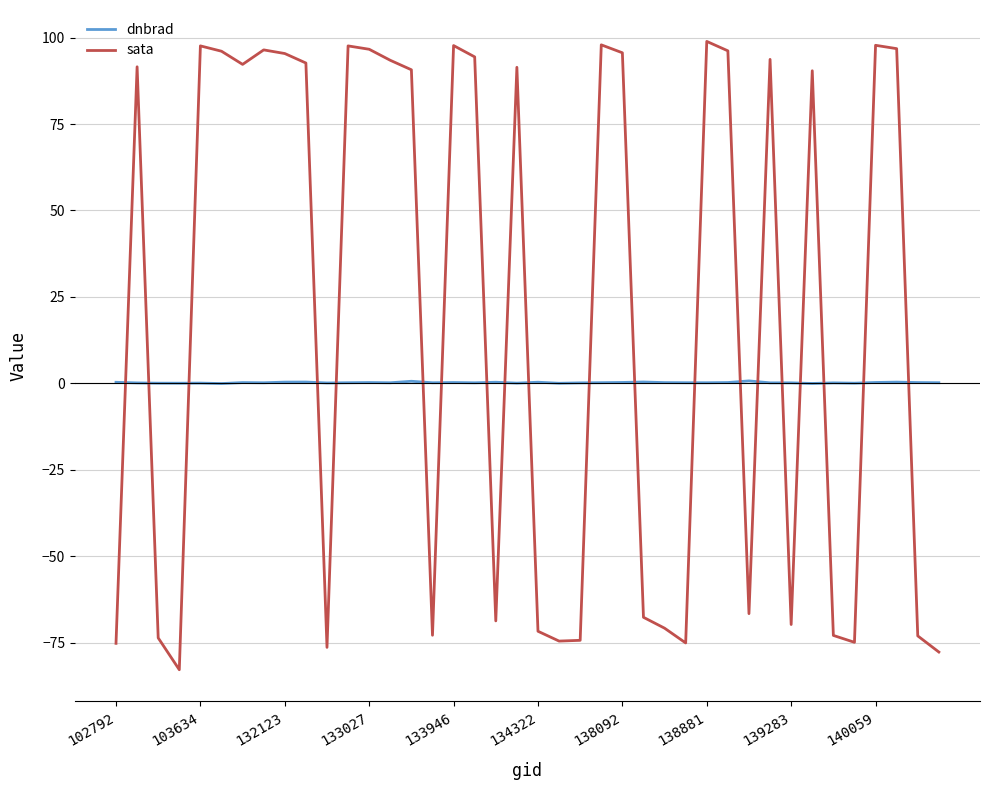

Which series has the widest spread of values?

sata